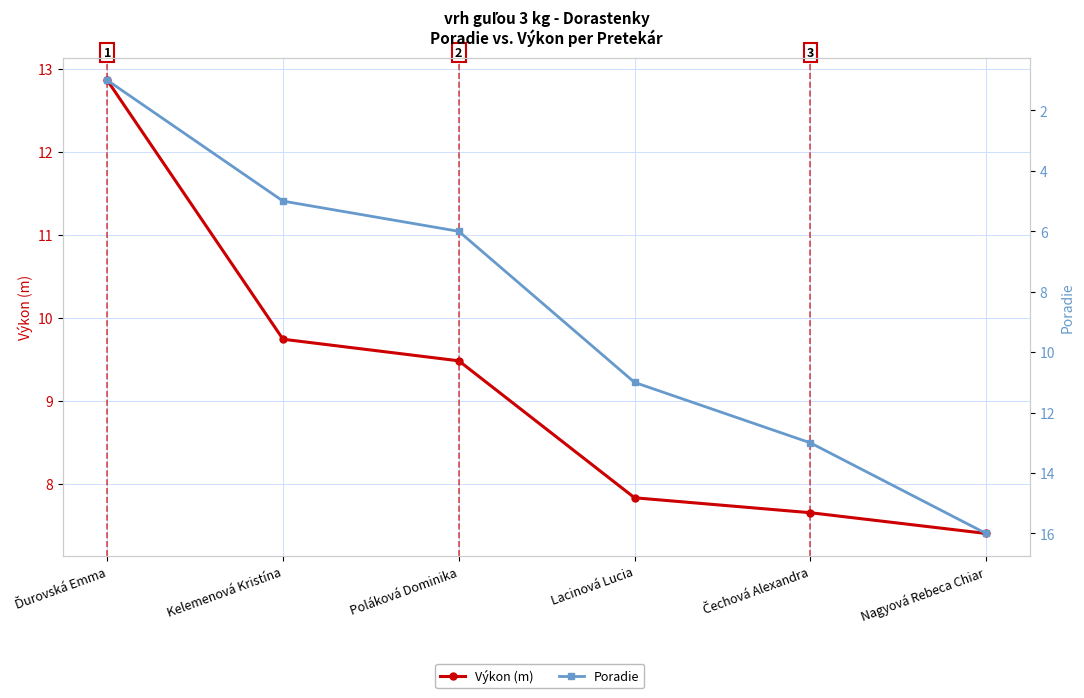

How many categories are shown in the chart?

6